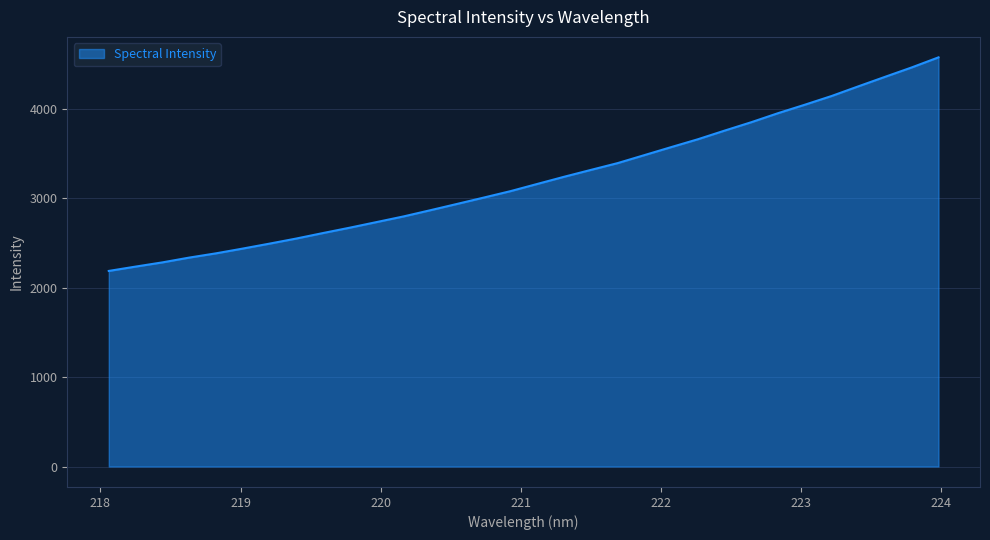

What is the greatest value displayed?

4572.4